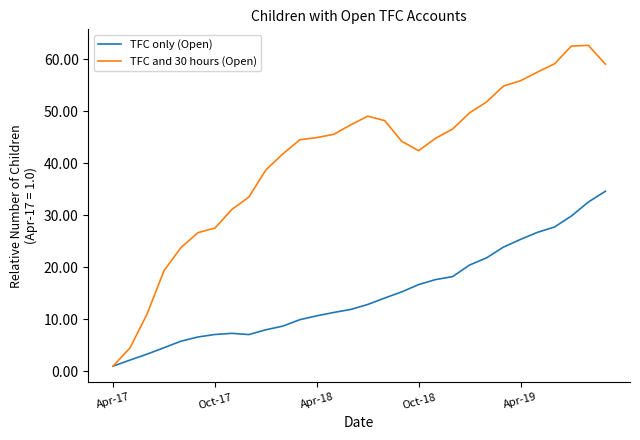

Which series has the largest range (max minus min)?

TFC and 30 hours (Open)